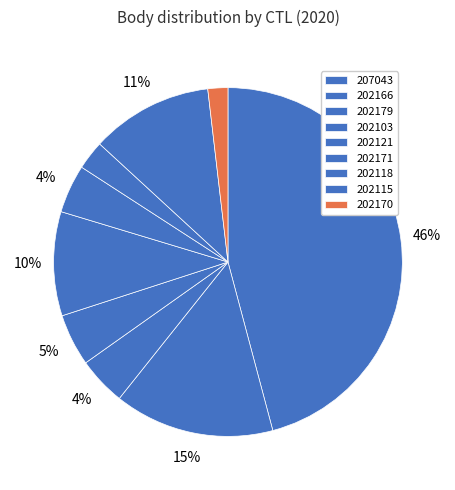

To the nearest percent, what percentage of the pie is 202171?

4%